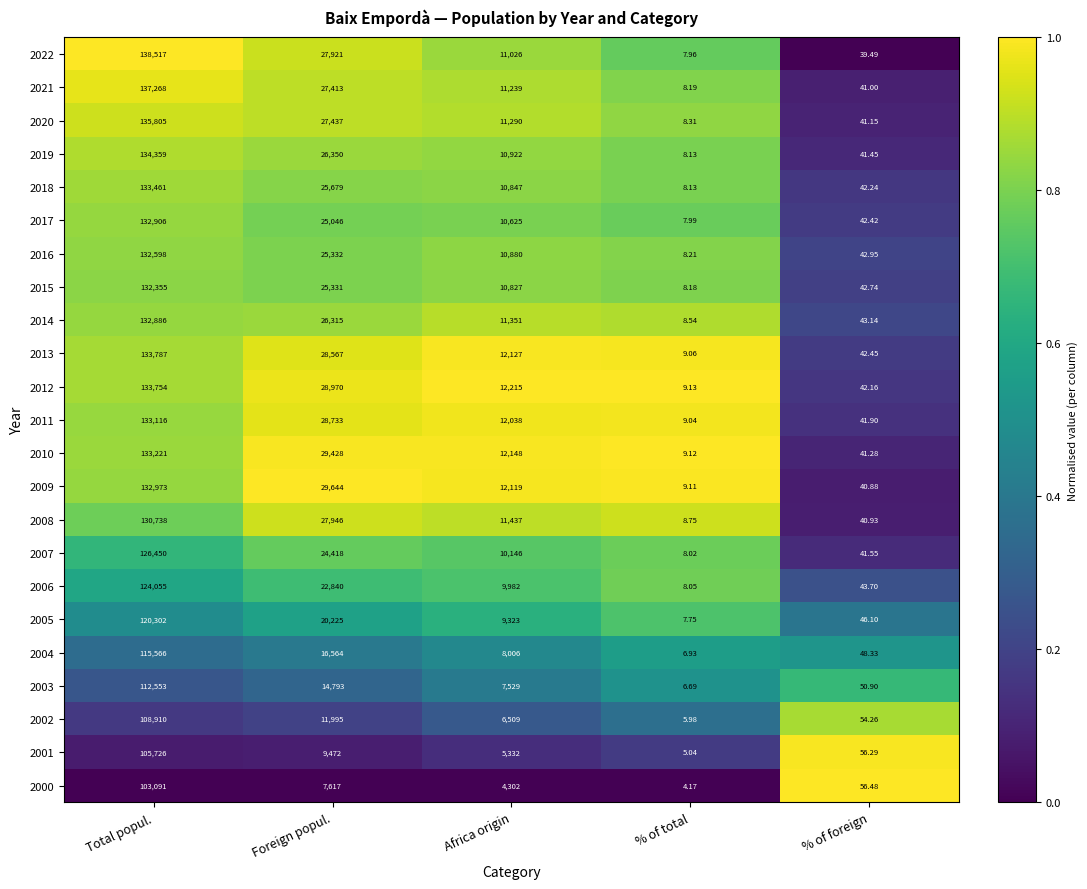

Rank the categories by 2022 value from lowest to highest.

% of total, % of foreign, Africa origin, Foreign popul., Total popul.